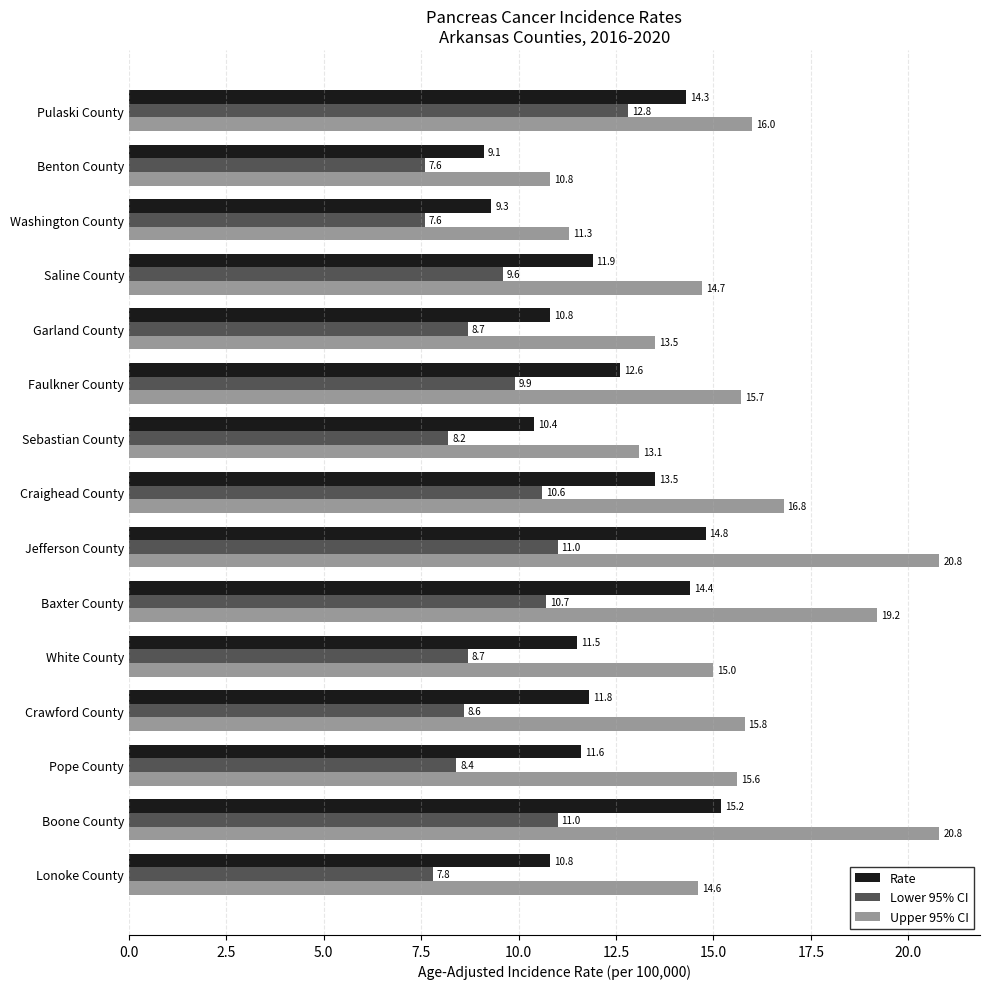

At which category is the sum across all series the highest?

Boone County